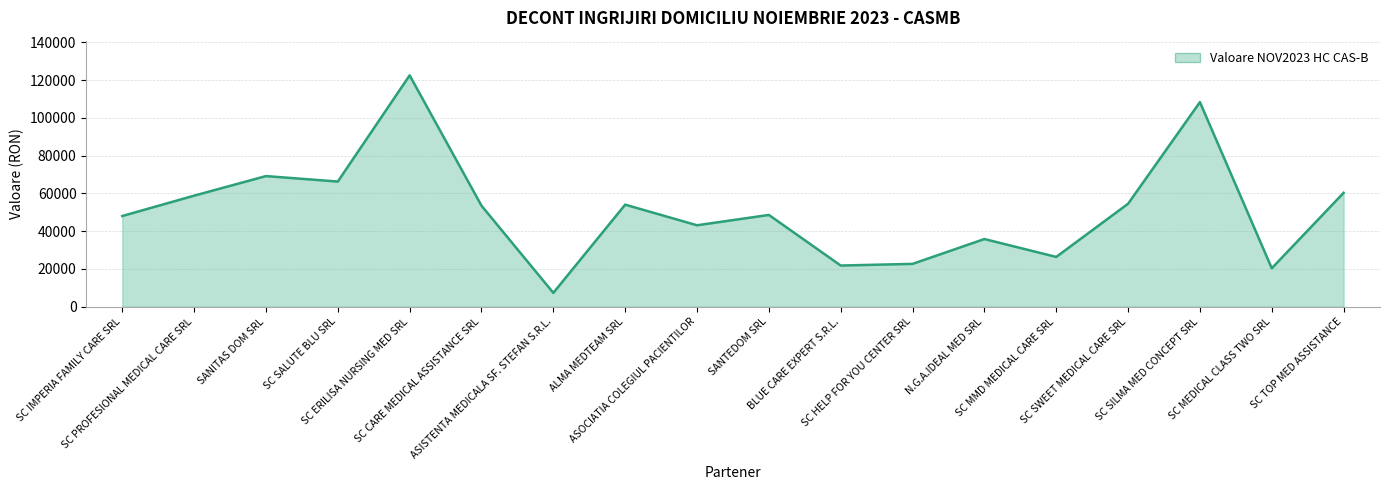

What is the smallest value displayed?

7296.0